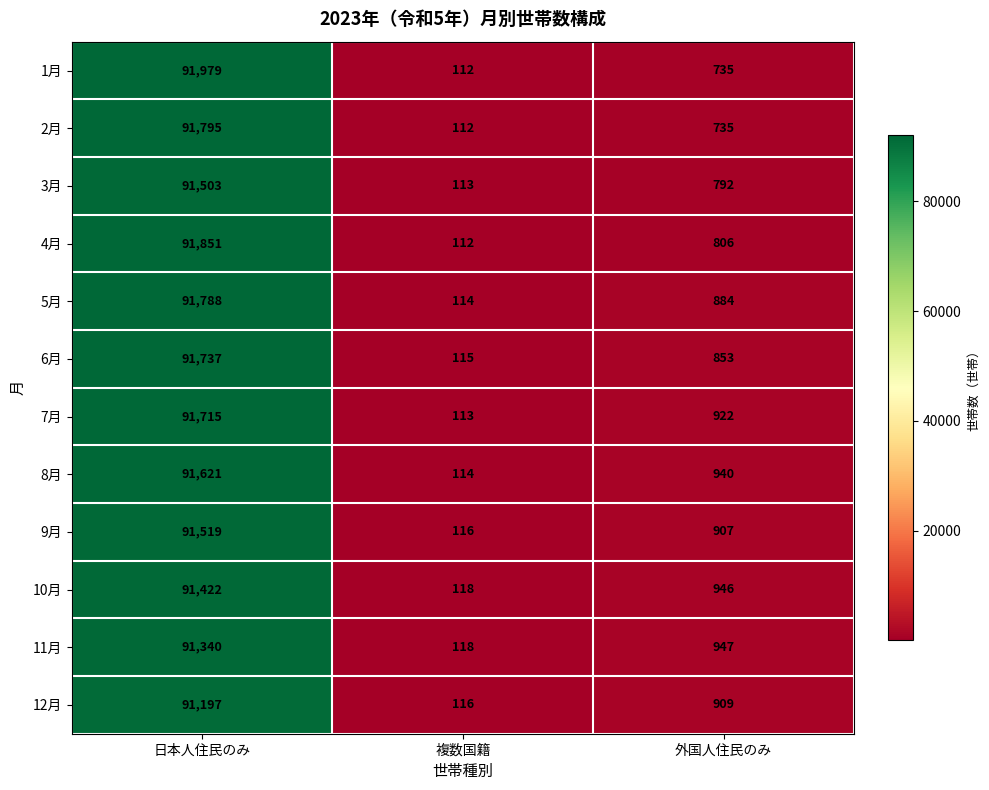

What is the difference between the maximum and minimum values in the 2月 series?

91683